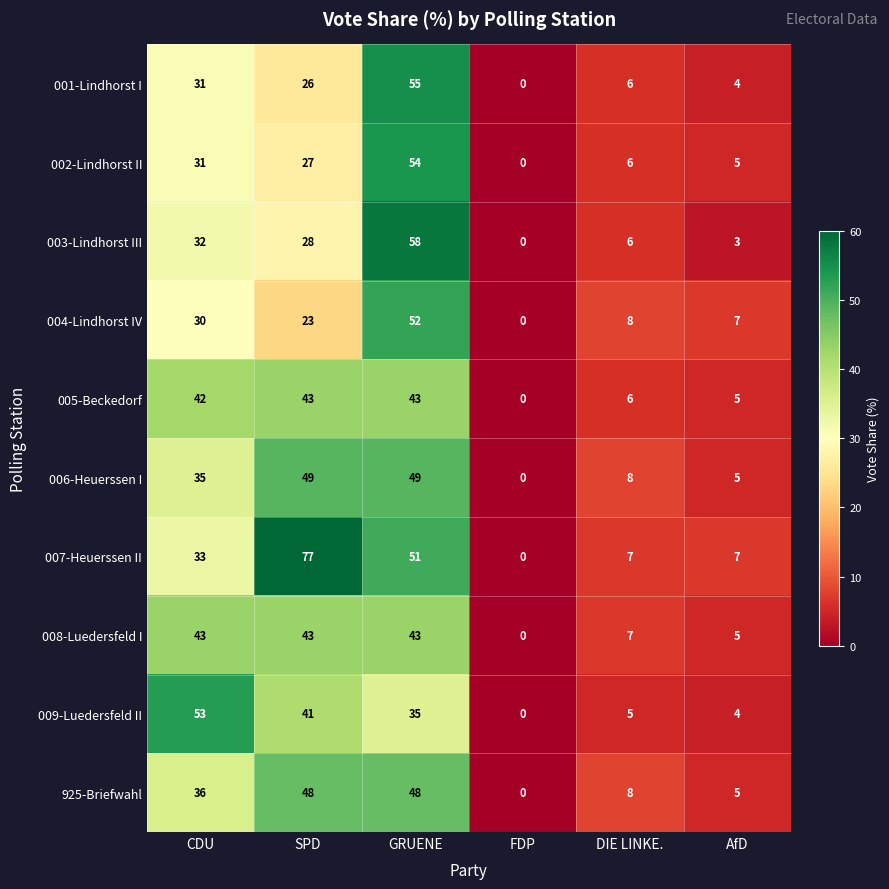

How many data points in 009-Luedersfeld II are less than 35?

3